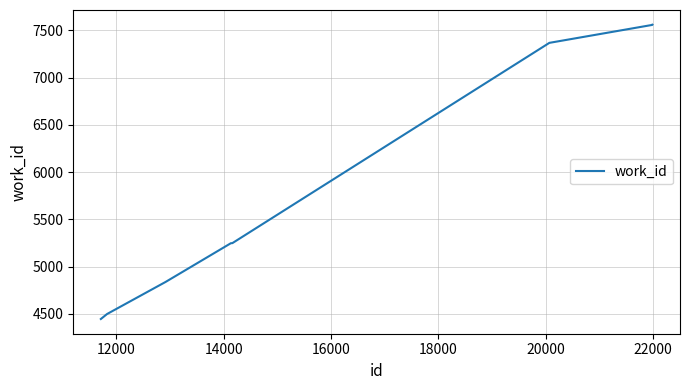

What is the maximum value shown in the chart?

7559